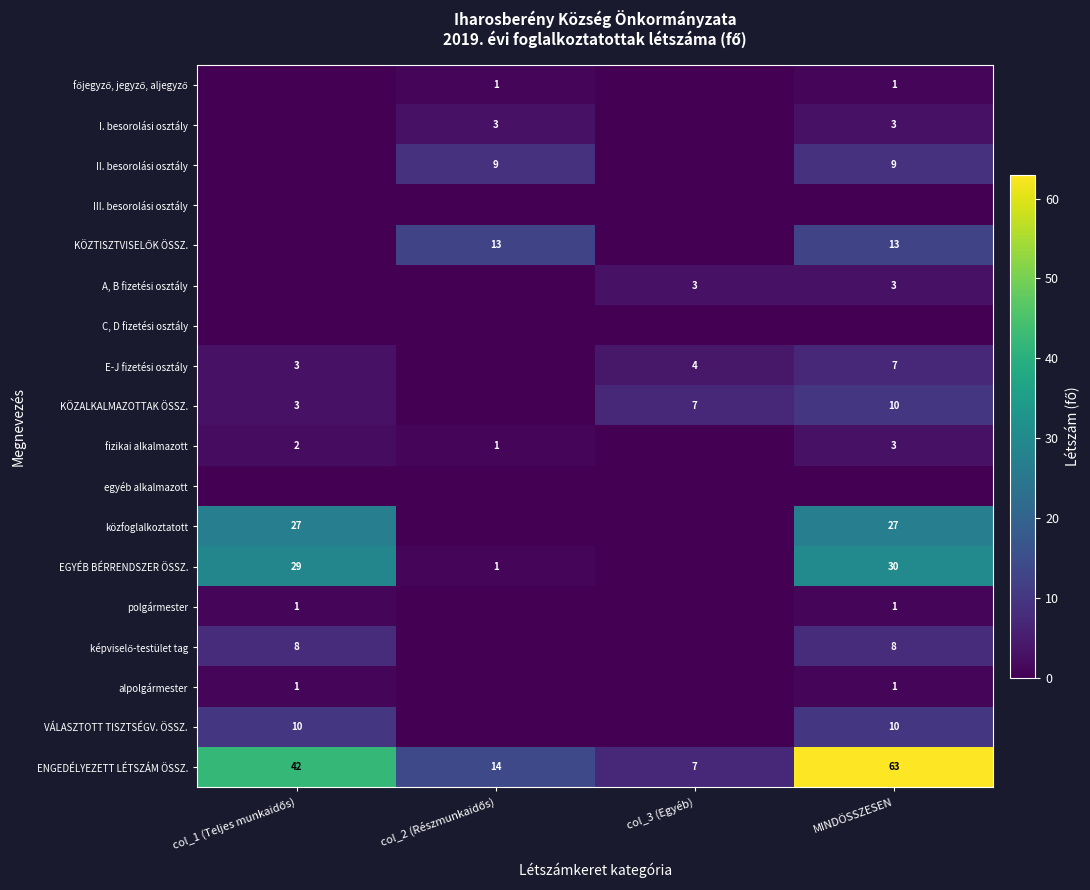

True or false: I. besorolási osztály has a value of 3 at MINDÖSSZESEN.

True